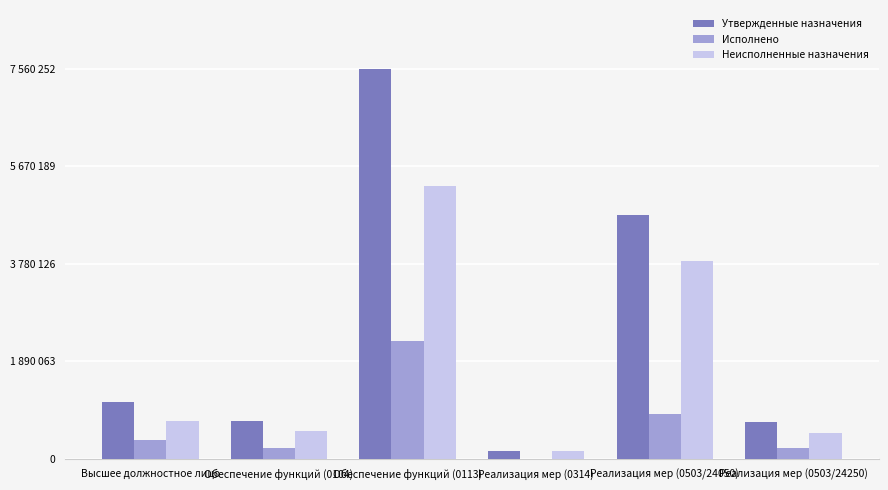

What is the label of the 6th bar from the left?

Реализация мер (0503/24250)